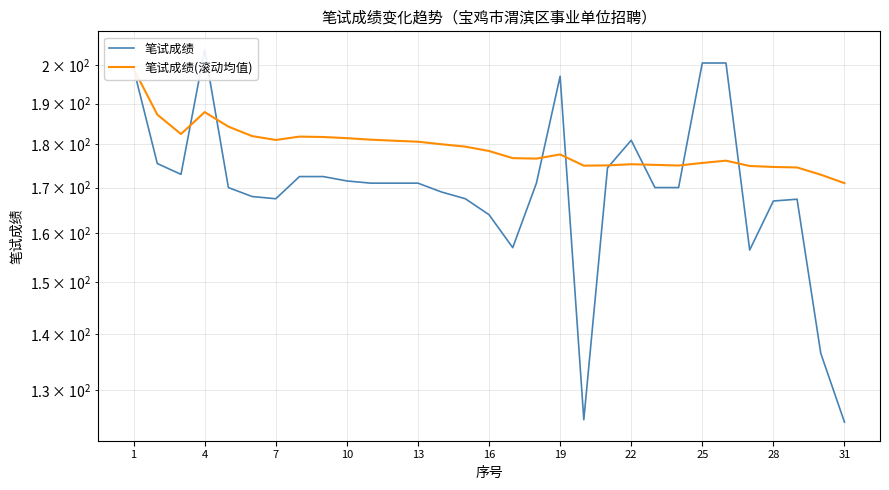

True or false: 笔试成绩(滚动均值) has more than 0 interior local peaks.

True